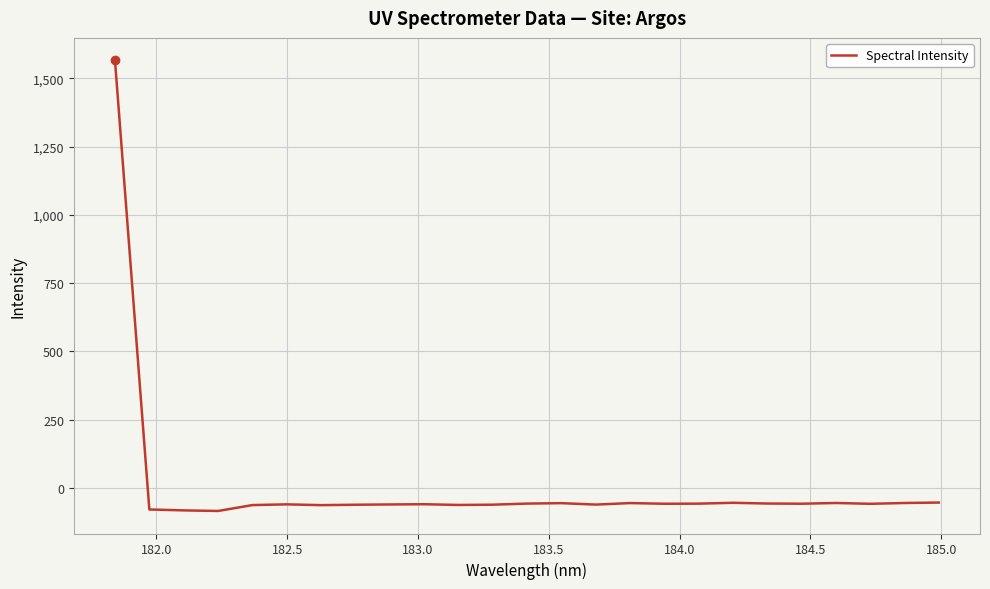

What is the smallest value displayed?

-84.9